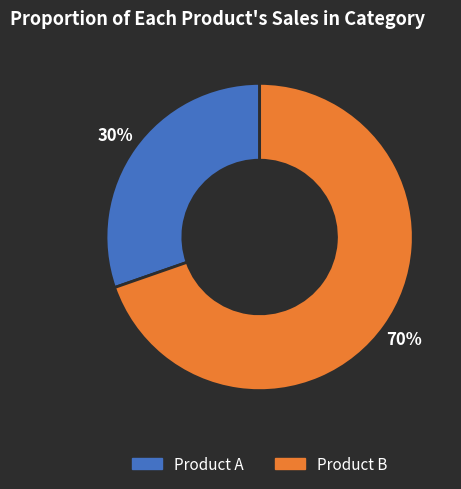

Does any single category account for the majority?

Yes